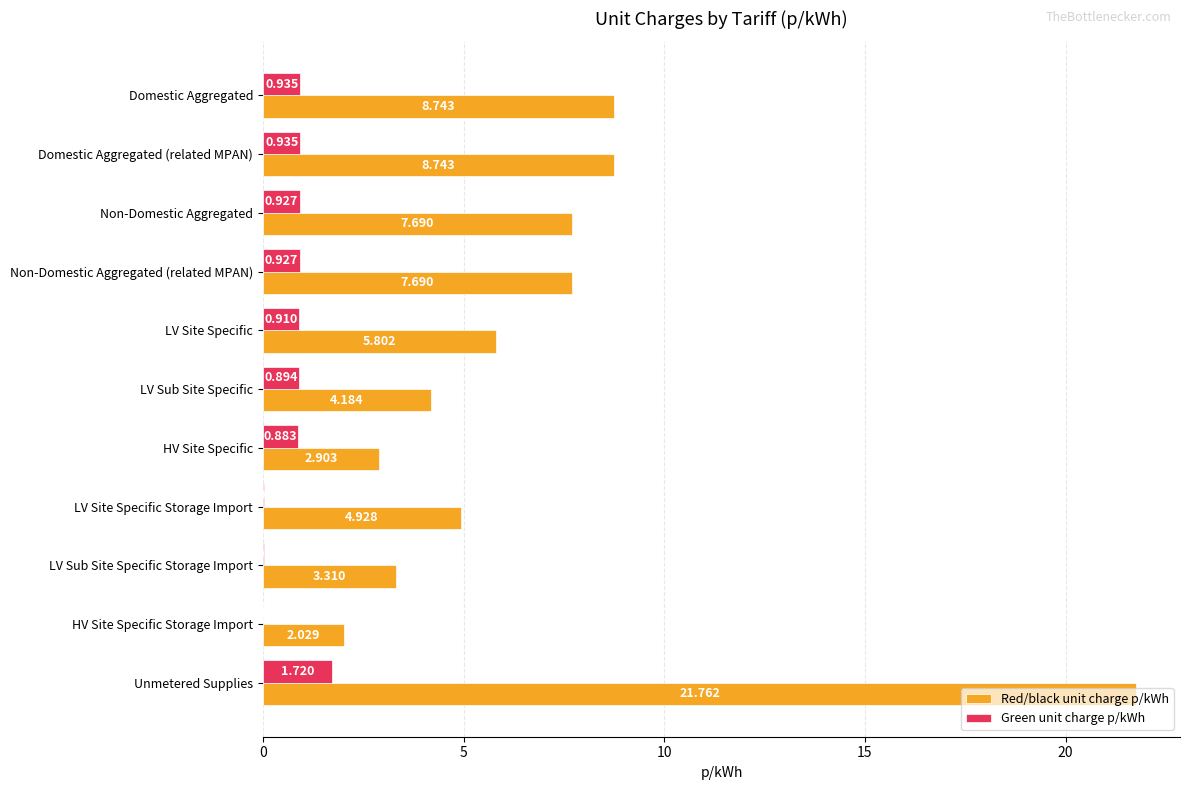

Which category has the highest value across all series?

Unmetered Supplies